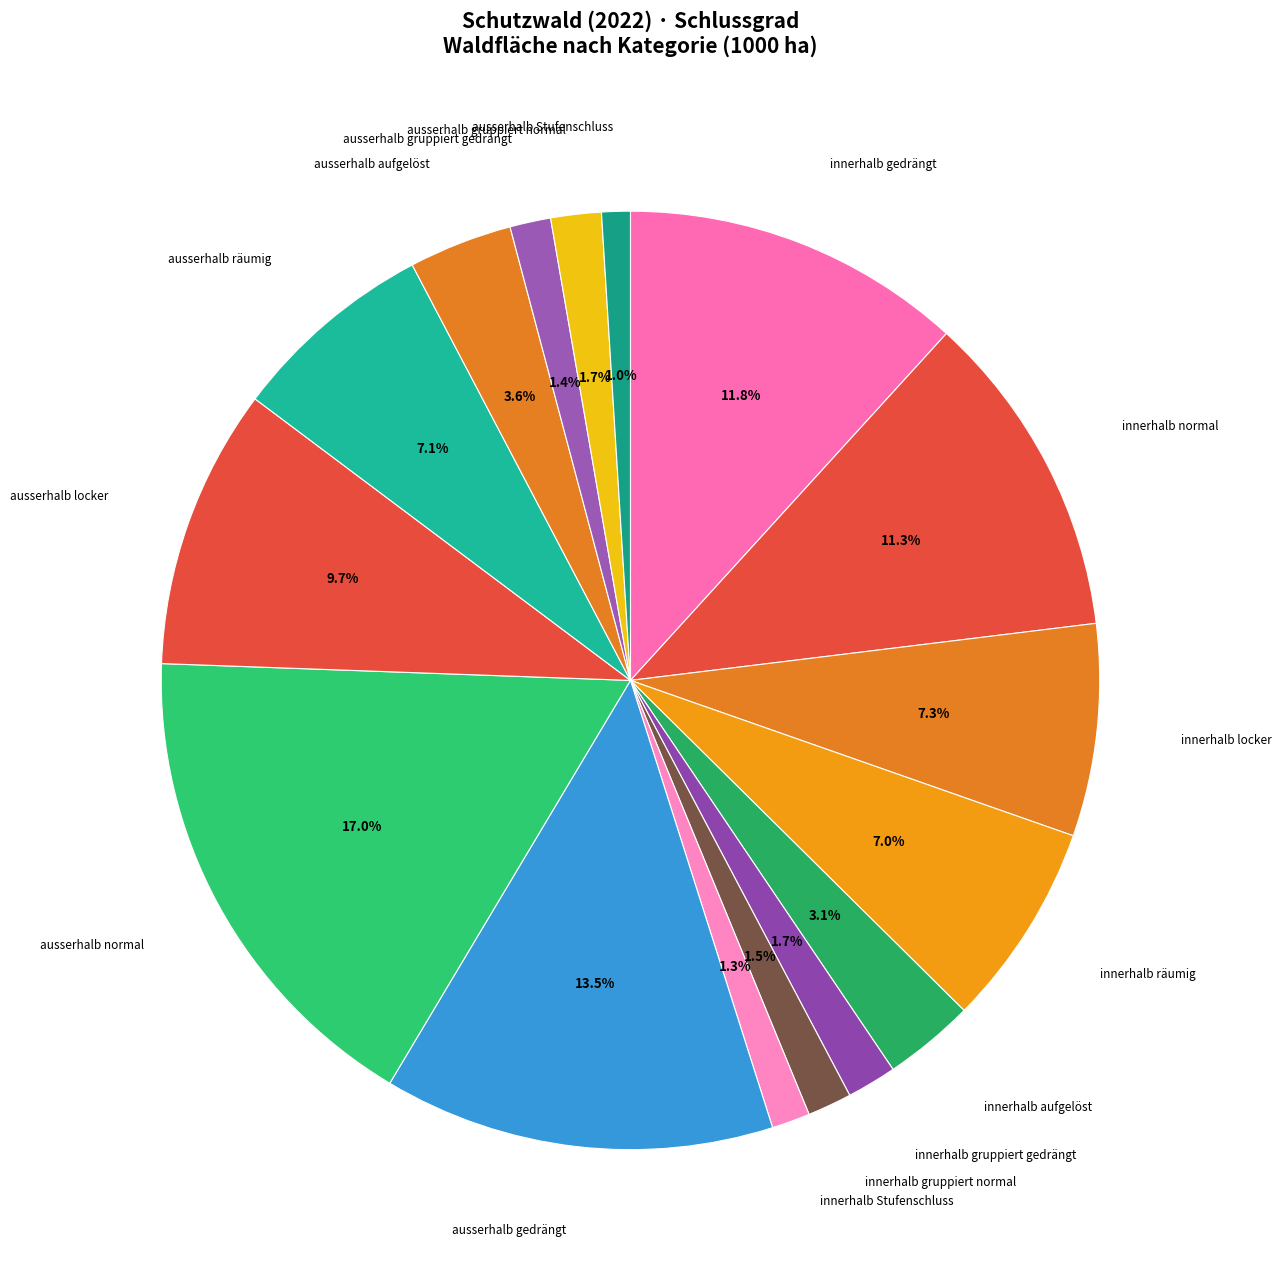

What is the smallest slice in the pie chart?

ausserhalb Stufenschluss